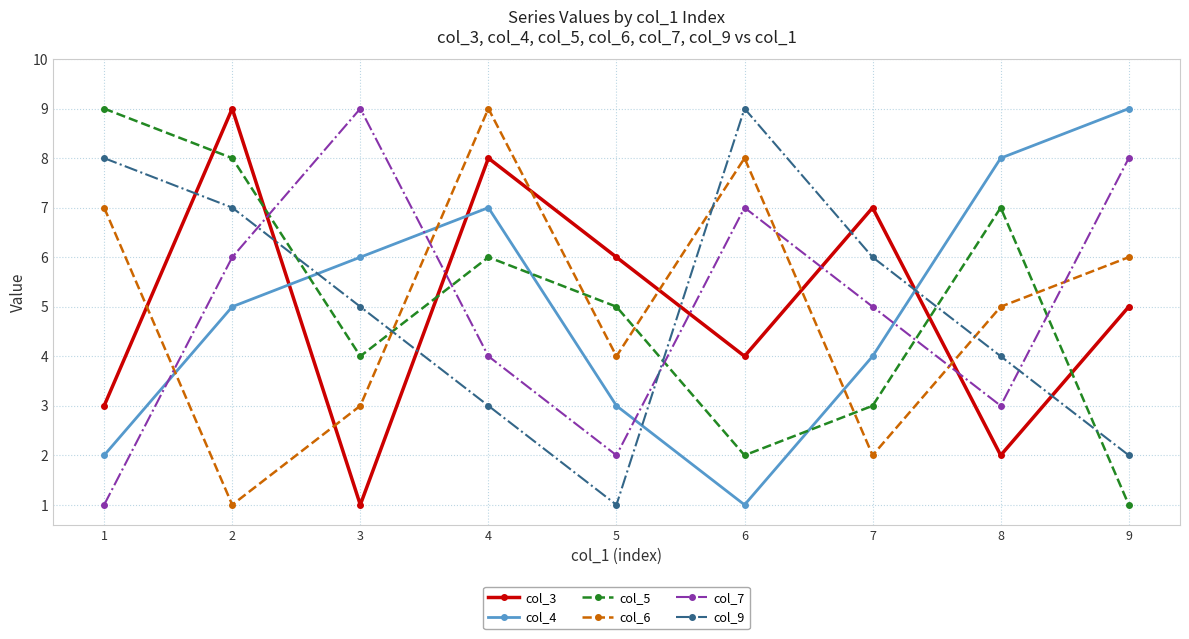

Is the value of col_6 at 9 greater than the value of col_9 at 3?

Yes